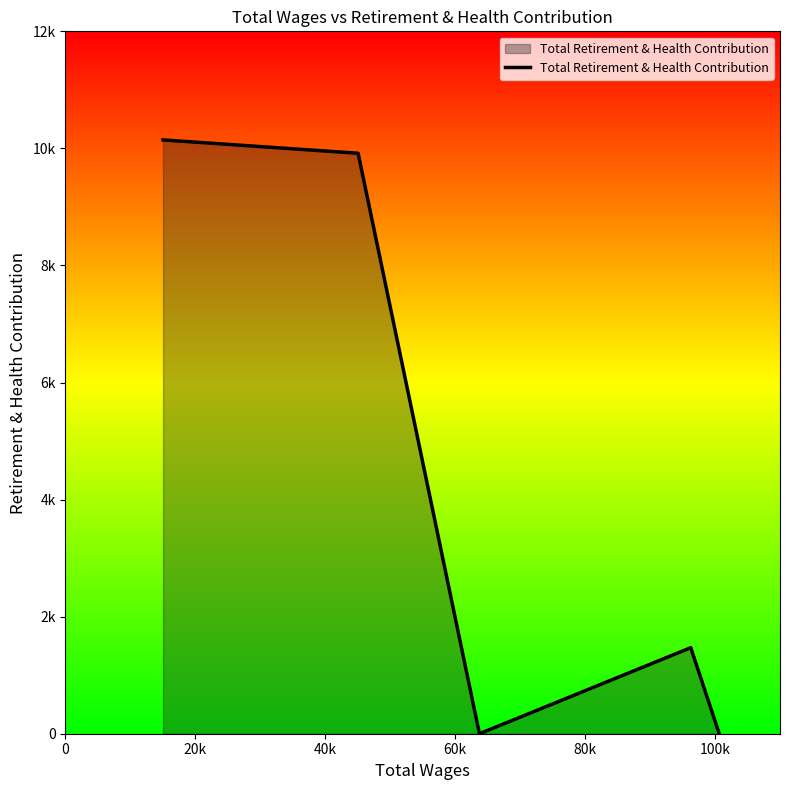

Is this an area chart (filled region under the line)?

Yes